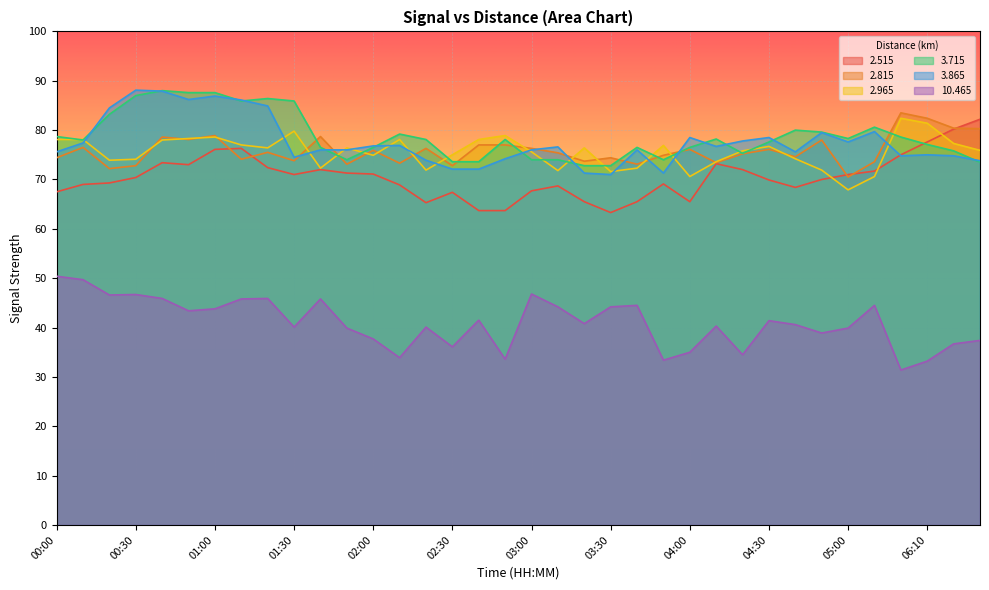

List the series in order of their peak value, lowest first.

 10.465,   2.515,   2.965,   2.815,   3.715,   3.865